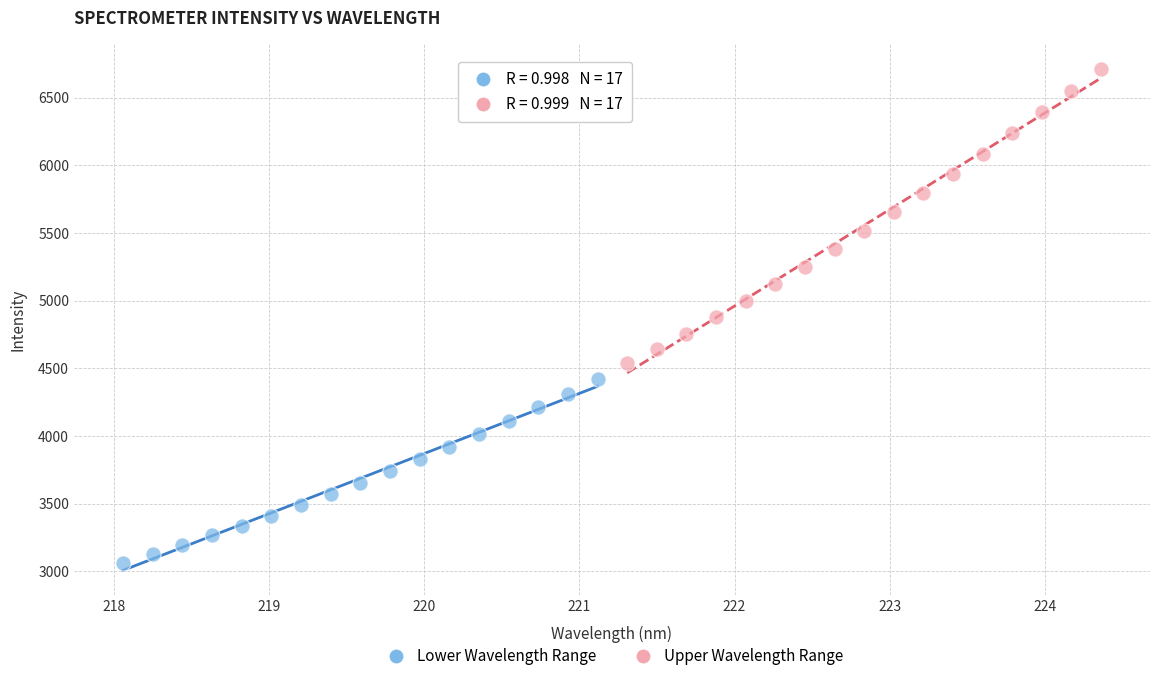

Which series contains the highest Y value?

Upper Wavelength Range